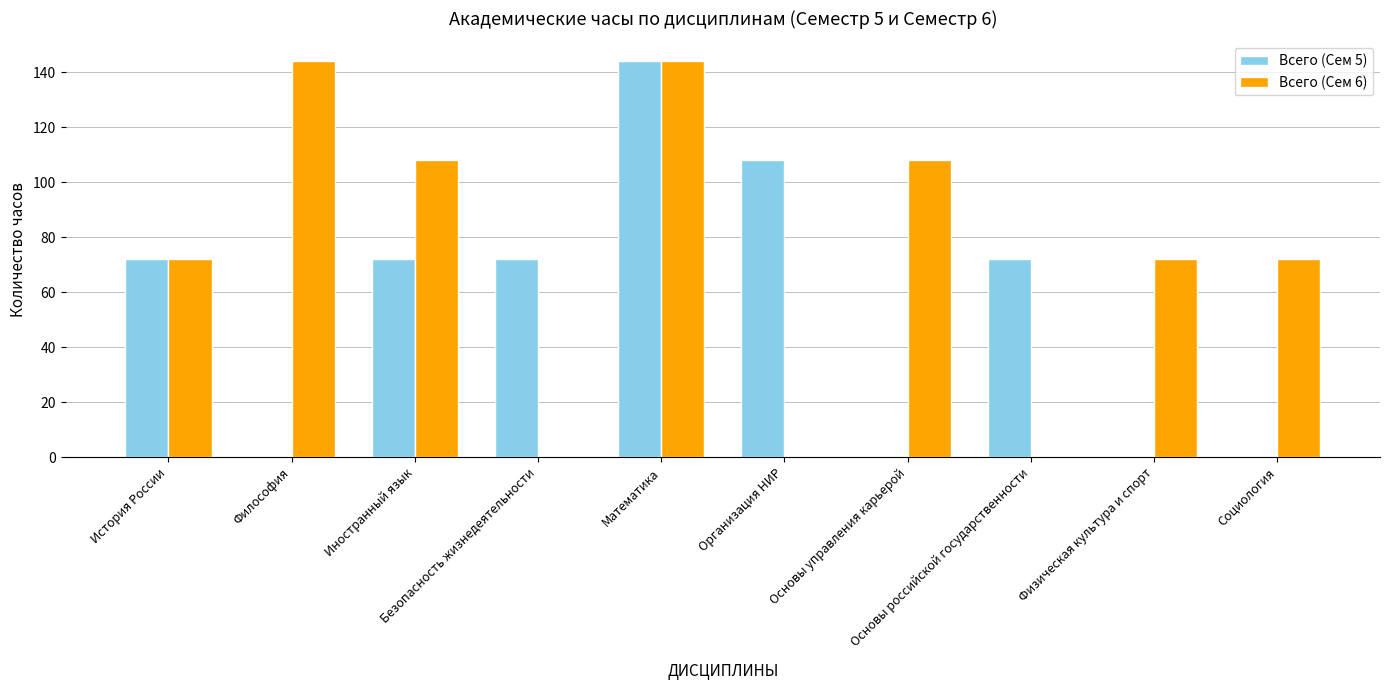

Which series has the largest total across all categories?

Всего (Сем 6)